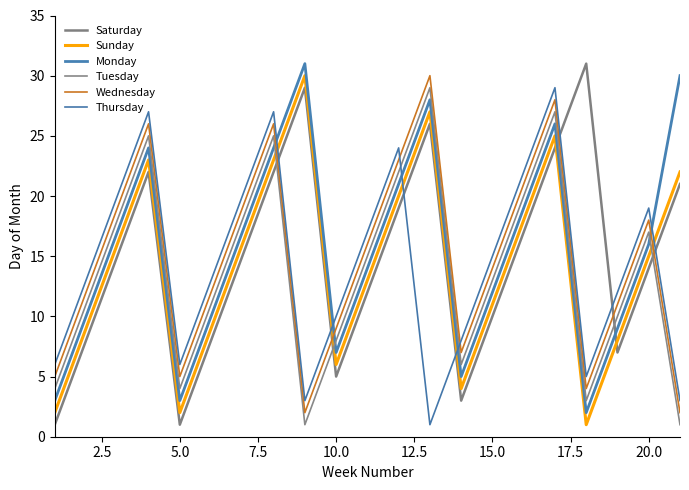

What is the smallest value displayed?

1